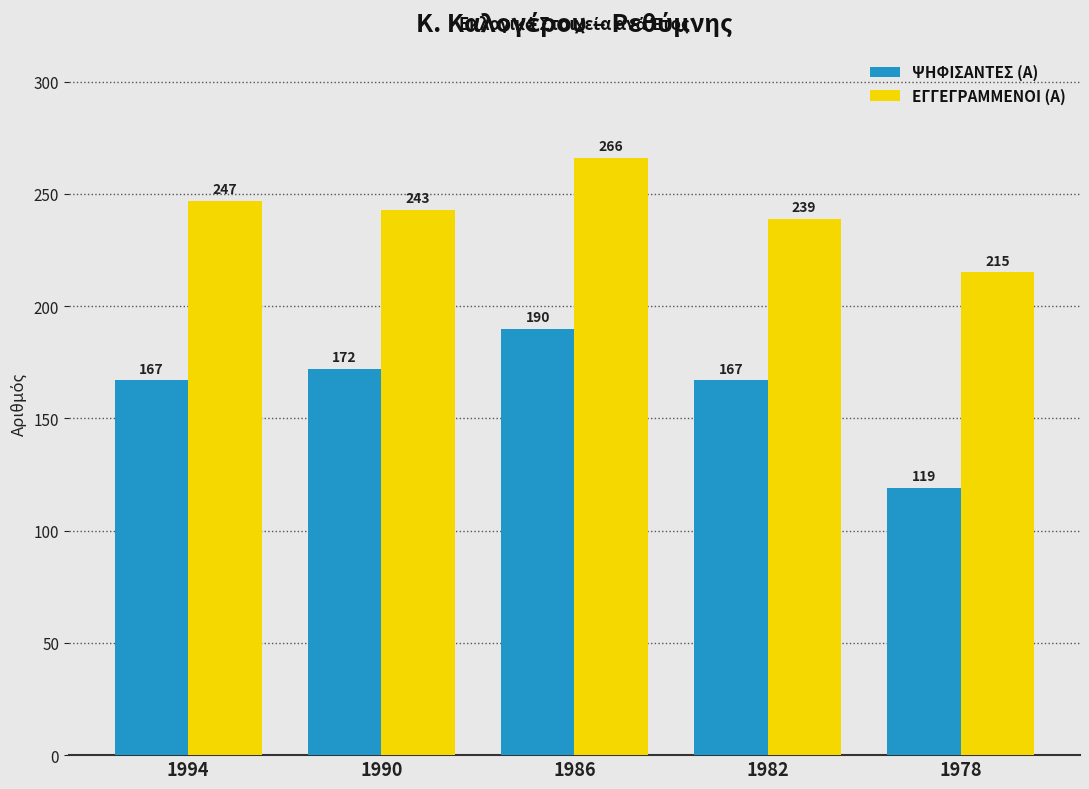

Which series has the largest total across all categories?

ΕΓΓΕΓΡΑΜΜΕΝΟΙ (Α)